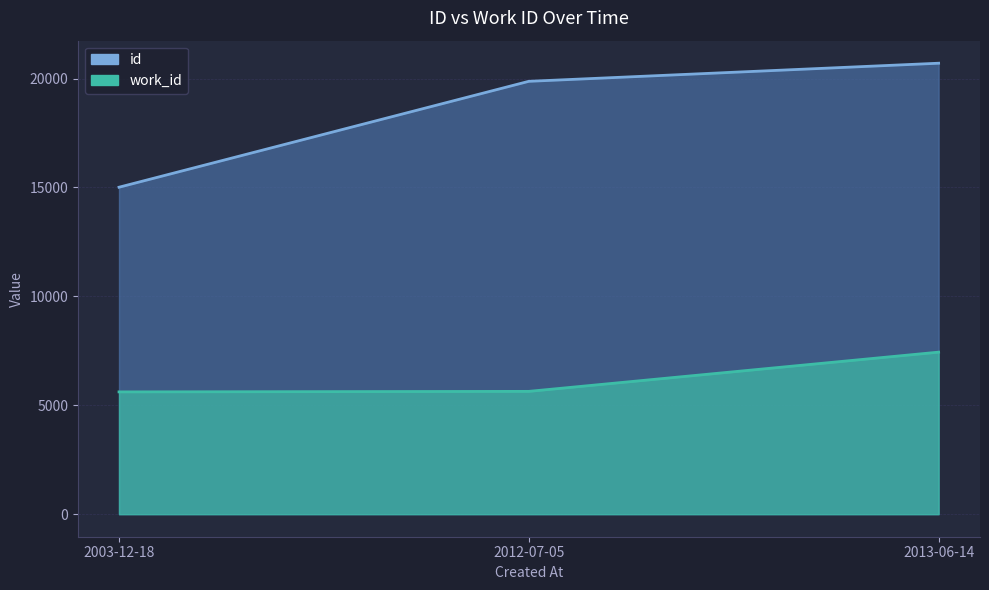

How many data points does each series have?

3